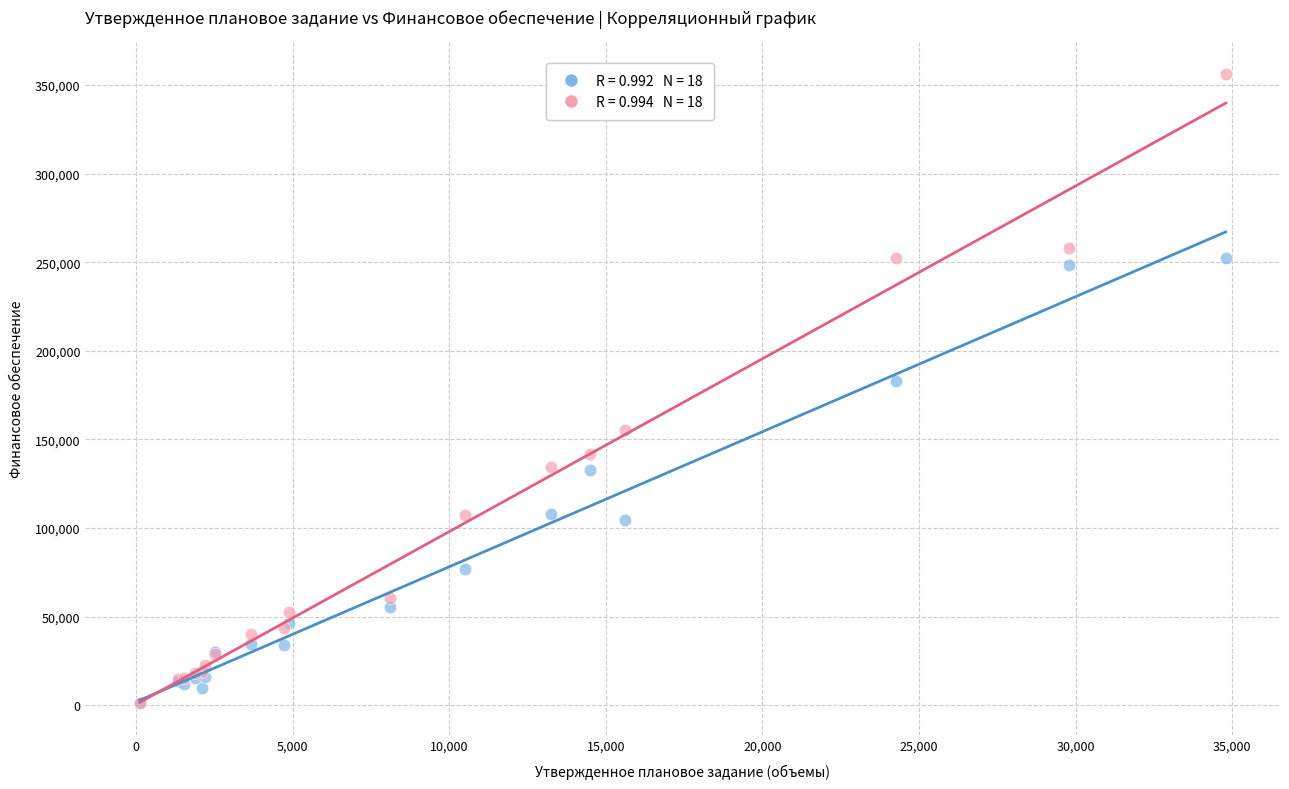

Across all series, what Y value is closest to 178752?

183055